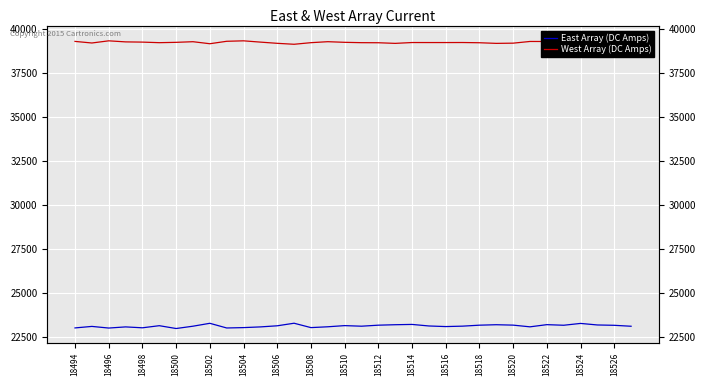

True or false: West Array (DC Amps) has more than 1 interior local peaks.

True